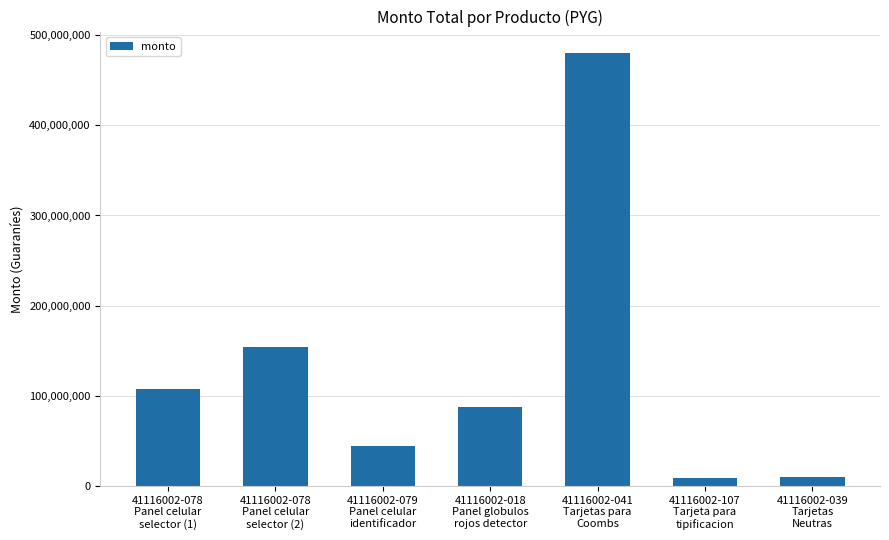

Count the number of data series in this chart.

1